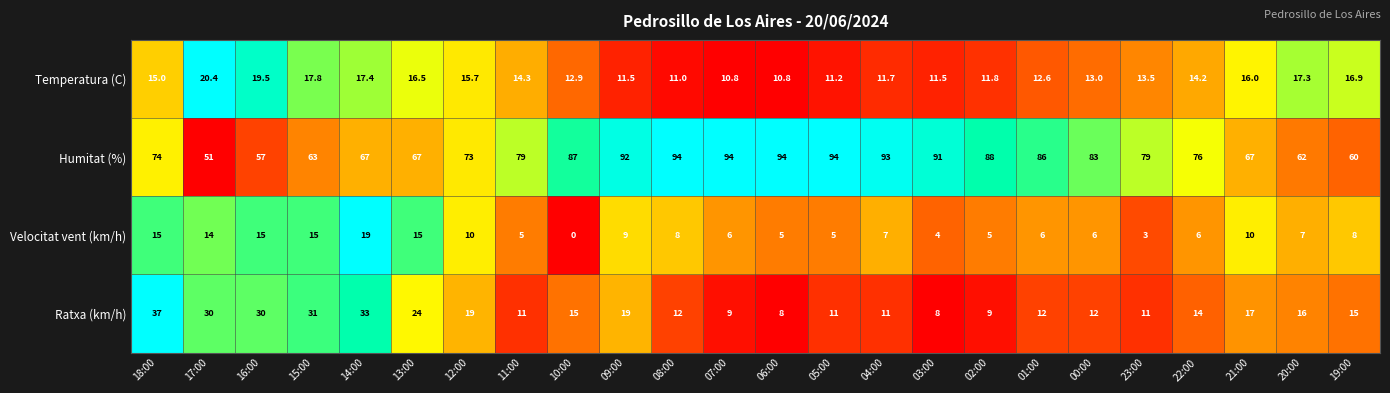

What is the average value of the Humitat (%) series?

78.0